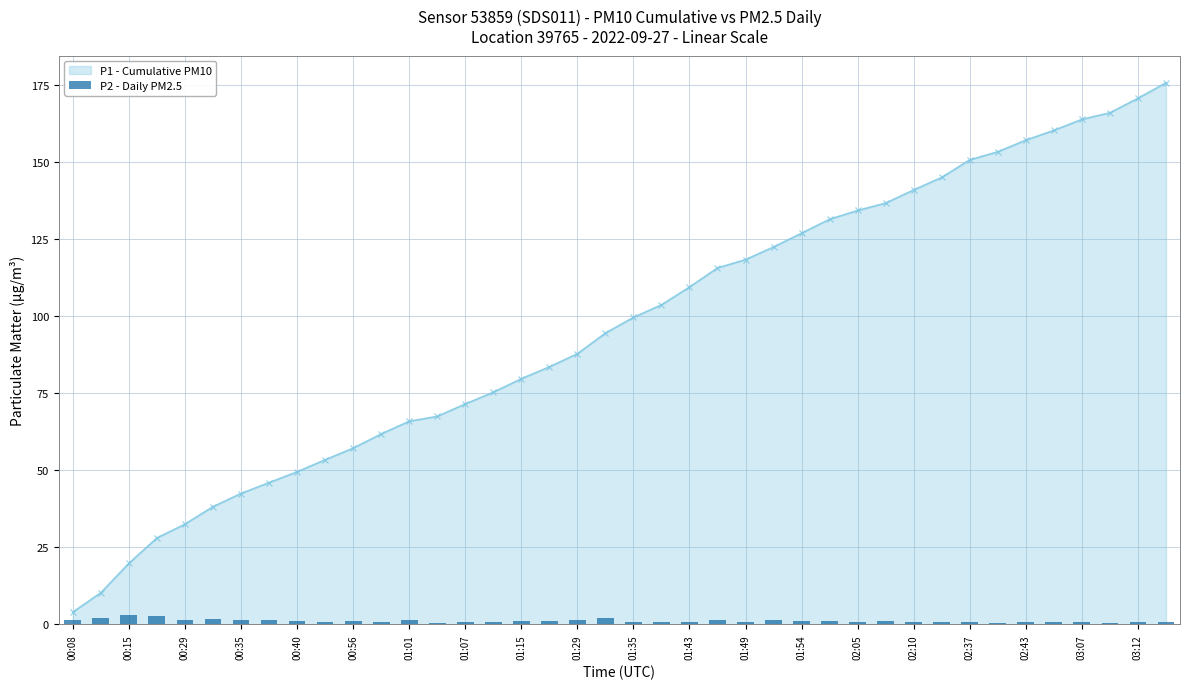

What is the lowest value of the P1 - Cumulative PM10 series?

4.0